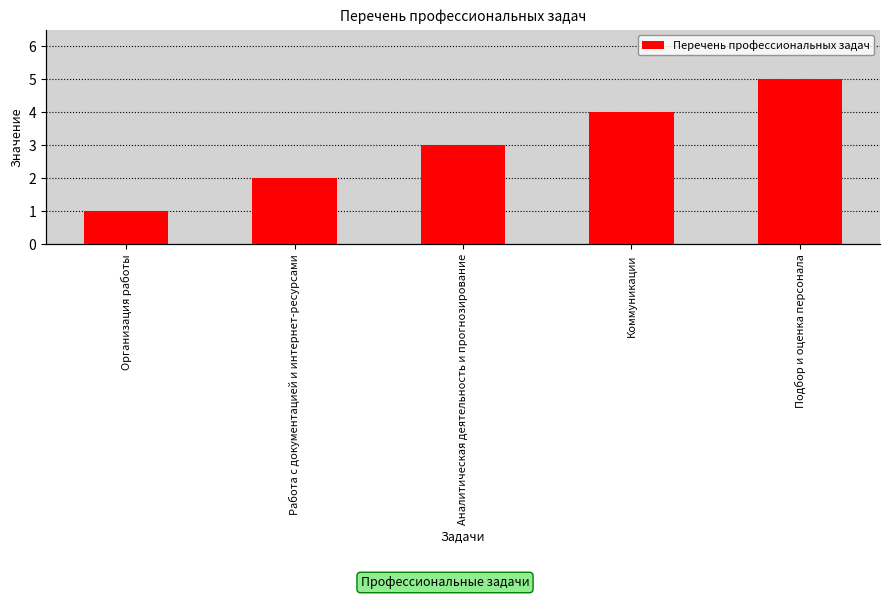

What is the maximum value shown in the chart?

5